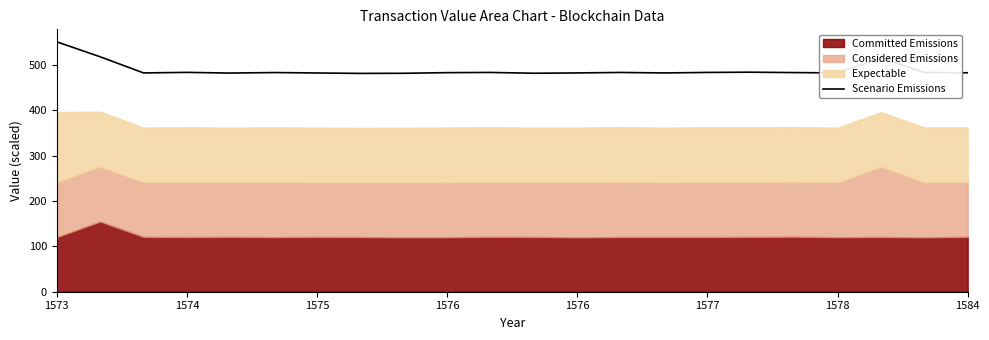

The chart shows a value of 481.3 at 8. True or false?

True